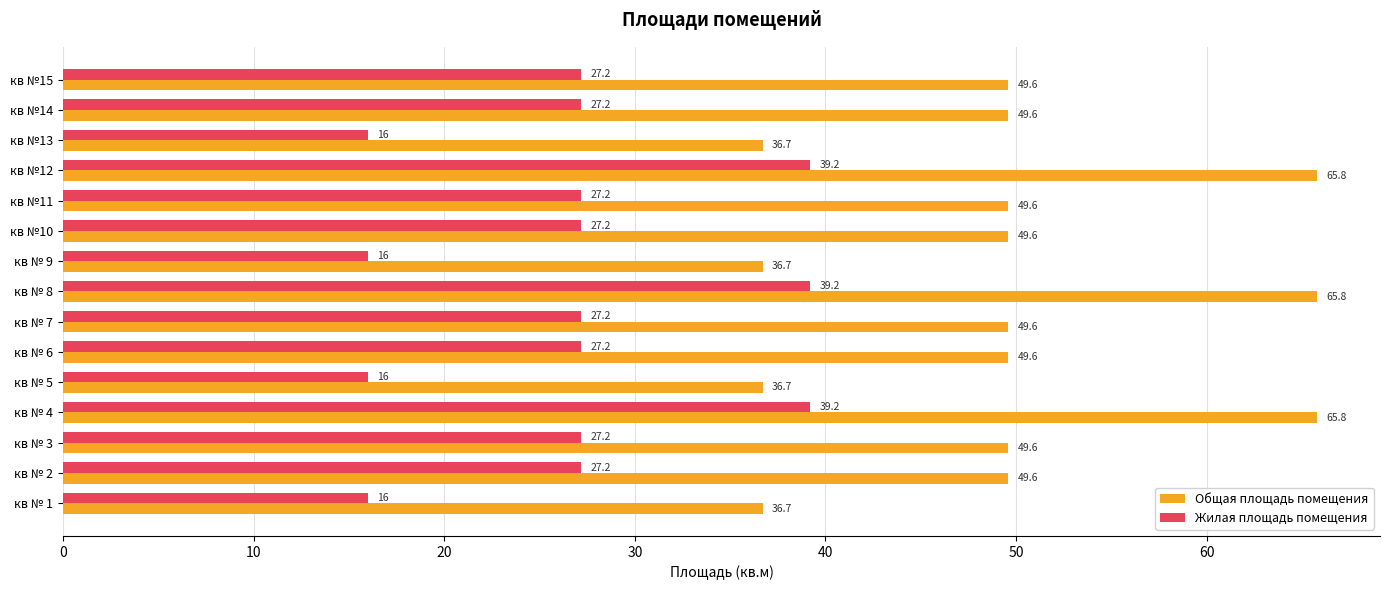

What is the approximate value of Общая площадь помещения at кв № 5?

36.7